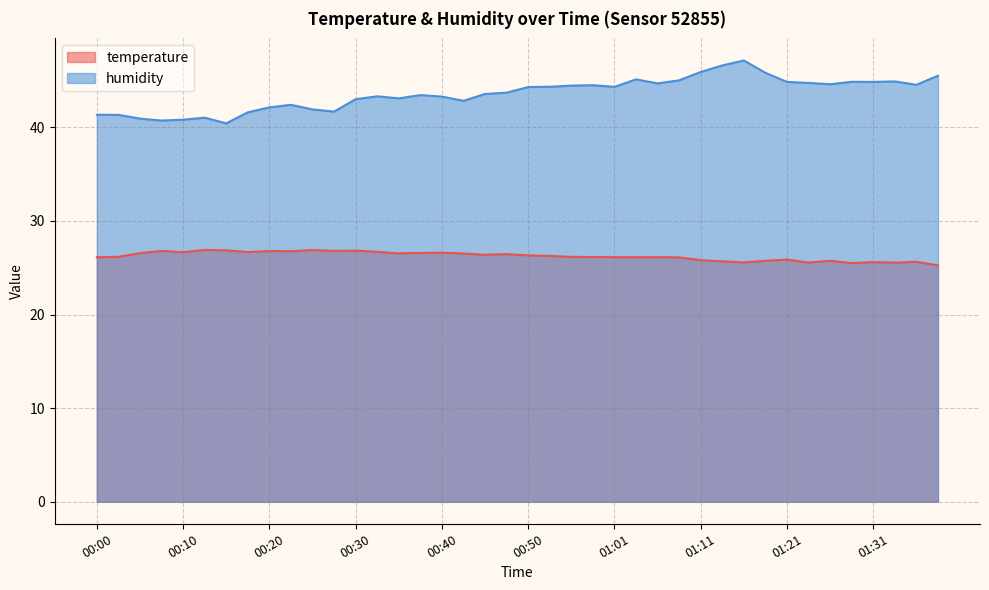

What position from the left is 00:25?

11